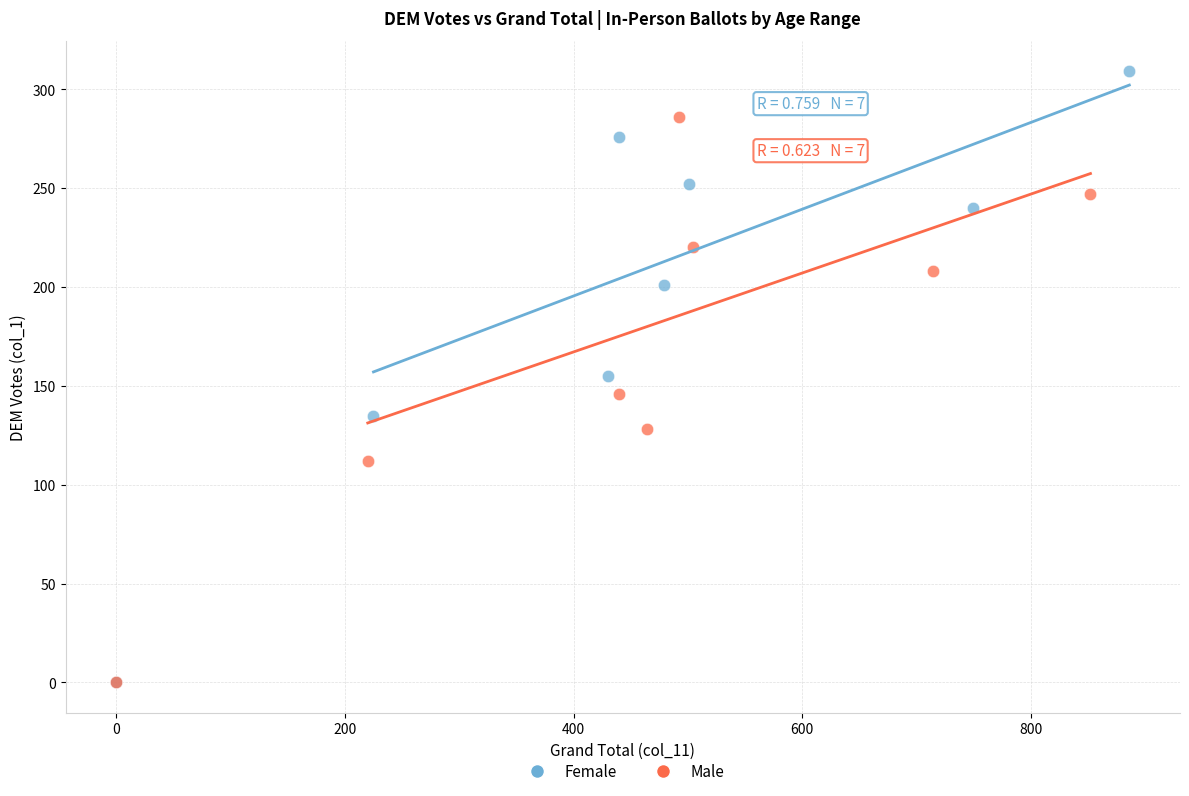

Which series has the widest spread of Y values?

Female